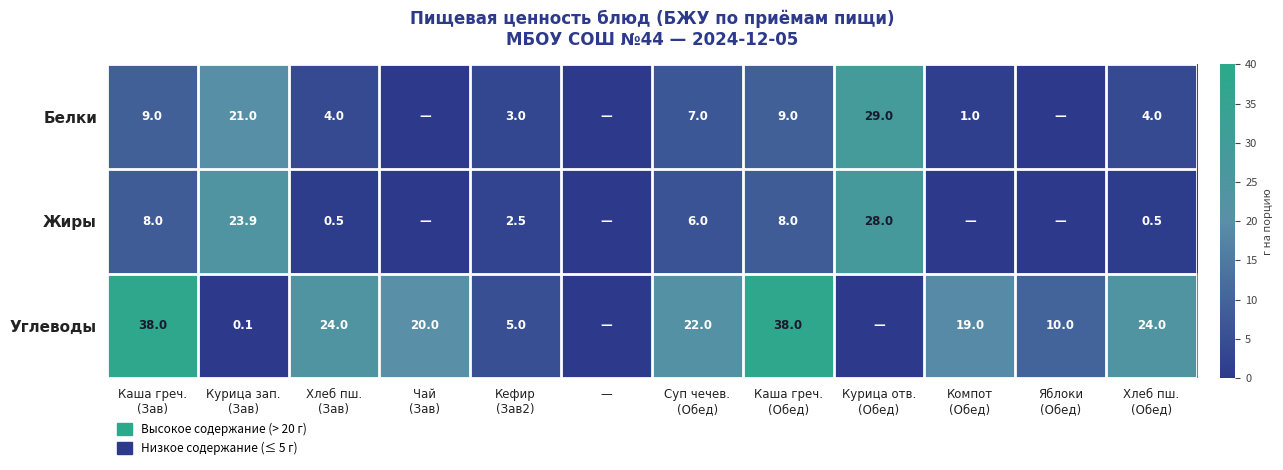

At which label does Жиры first exceed 2?

Каша греч. (Зав)